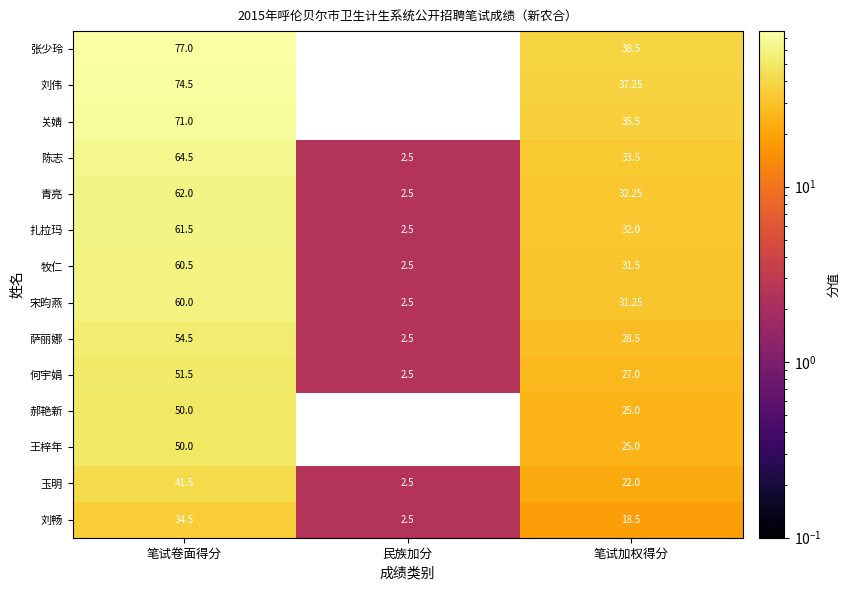

Which category has the lowest value in the 王梓年 series?

民族加分